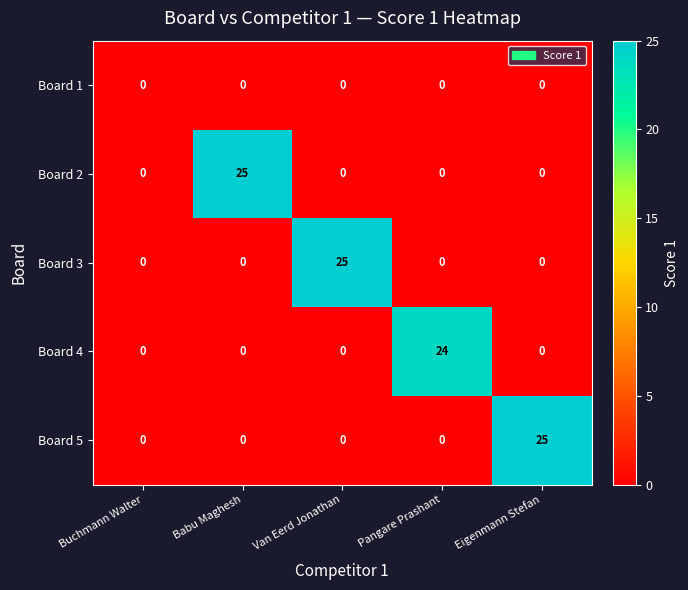

What value does the Board 5 series have at Eigenmann Stefan, to the nearest 5?

25